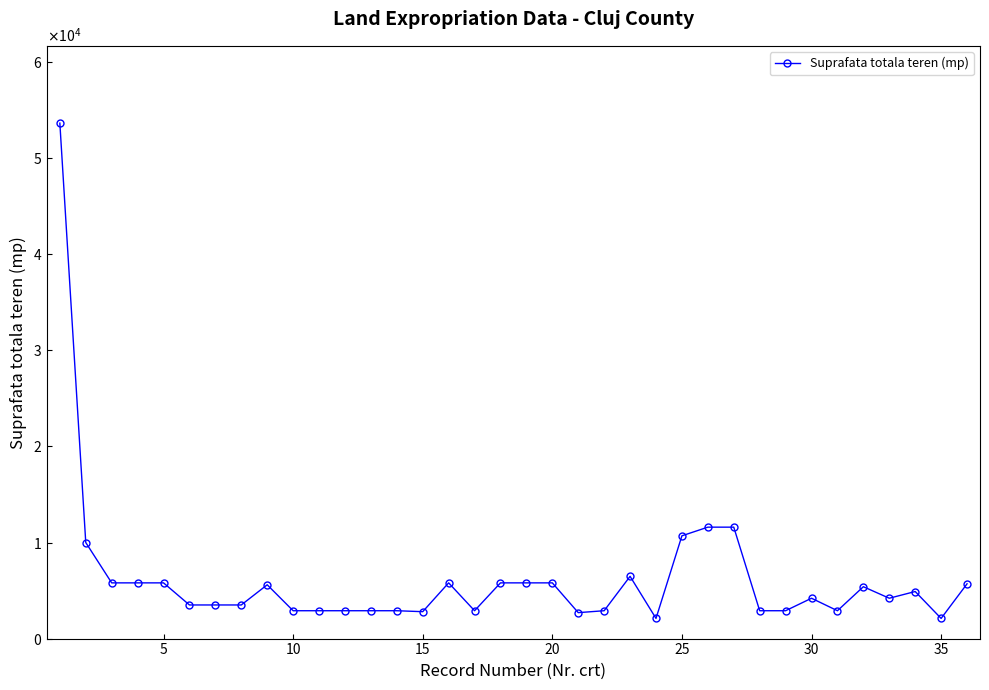

Does the chart display data point markers on the line(s)?

Yes